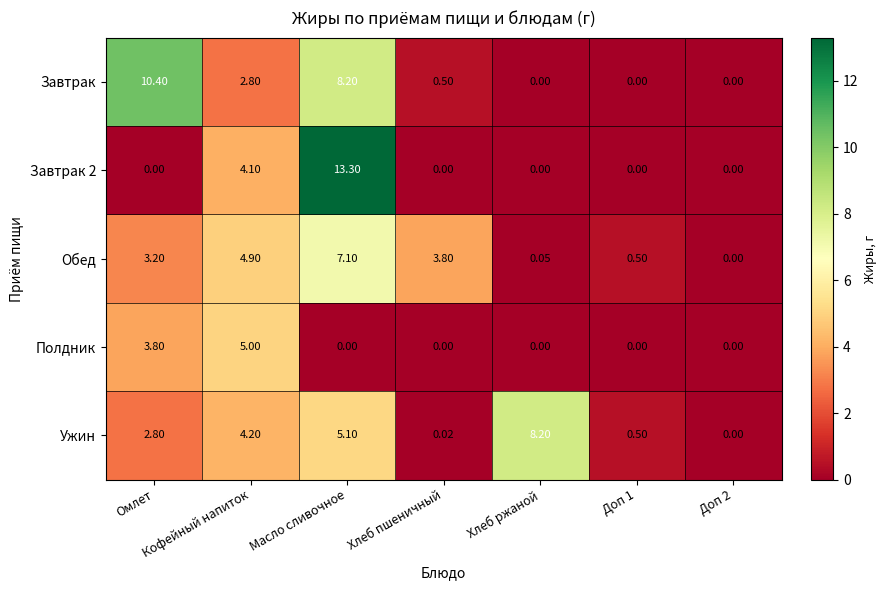

Which series changed the most between Масло сливочное and Доп 1?

Завтрак 2